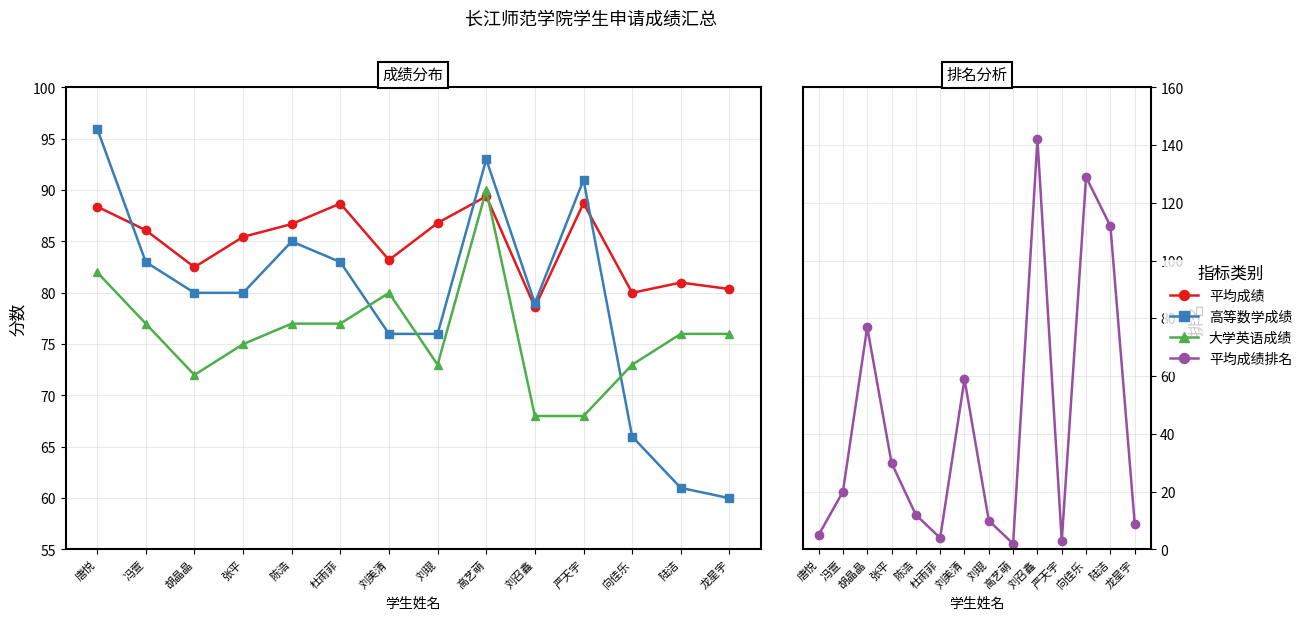

At which category does 平均成绩 reach its first local peak?

杜雨菲